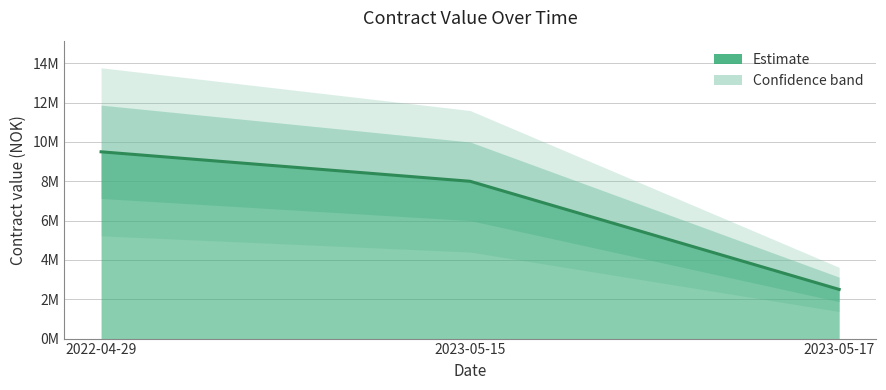

Between 2023-05-15 and 2023-05-15, which is larger?

2023-05-15